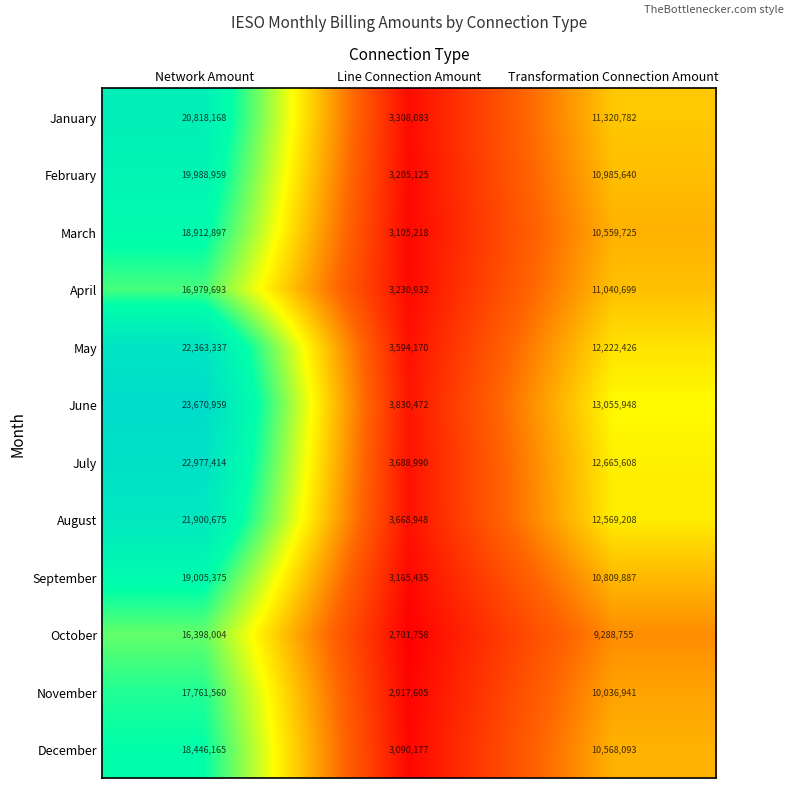

At which label is November closest to 10339582?

Transformation Connection Amount